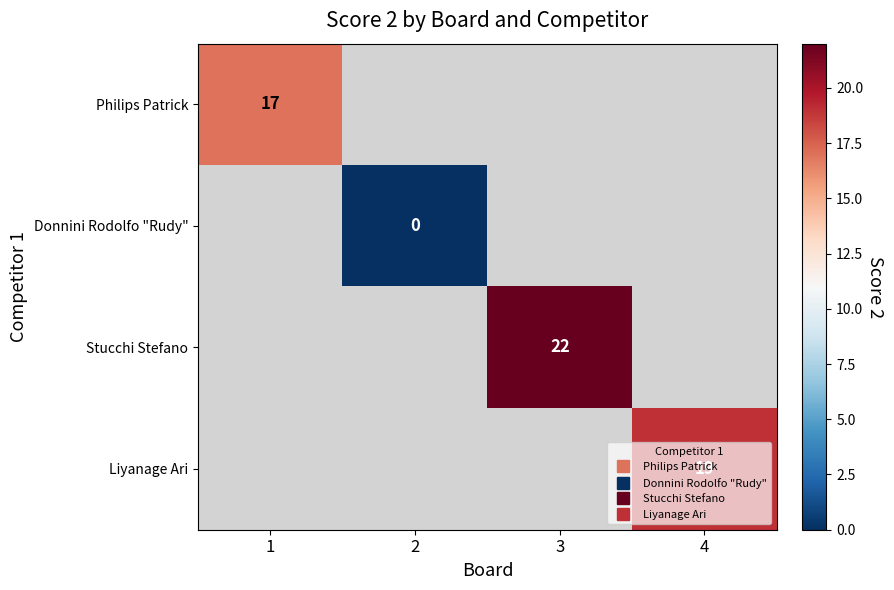

Is the value of Liyanage Ari at 3 greater than the value of Stucchi Stefano at 1?

No